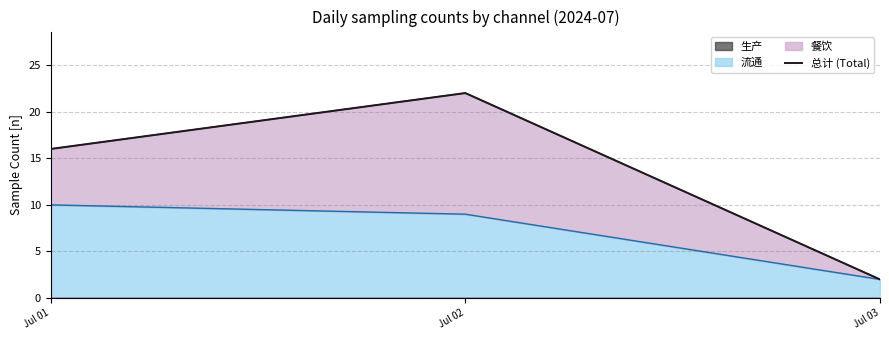

Rank the categories by value from highest to lowest.

Jul 02, Jul 01, Jul 03